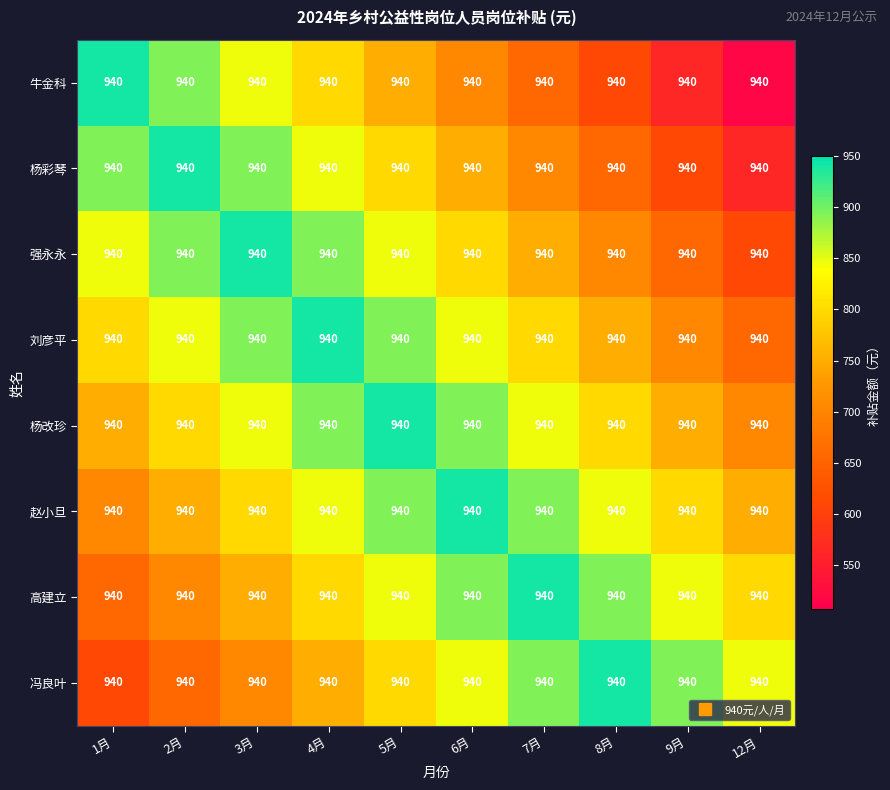

The value of 冯良叶 at 6月 is 846.0. True or false?

True